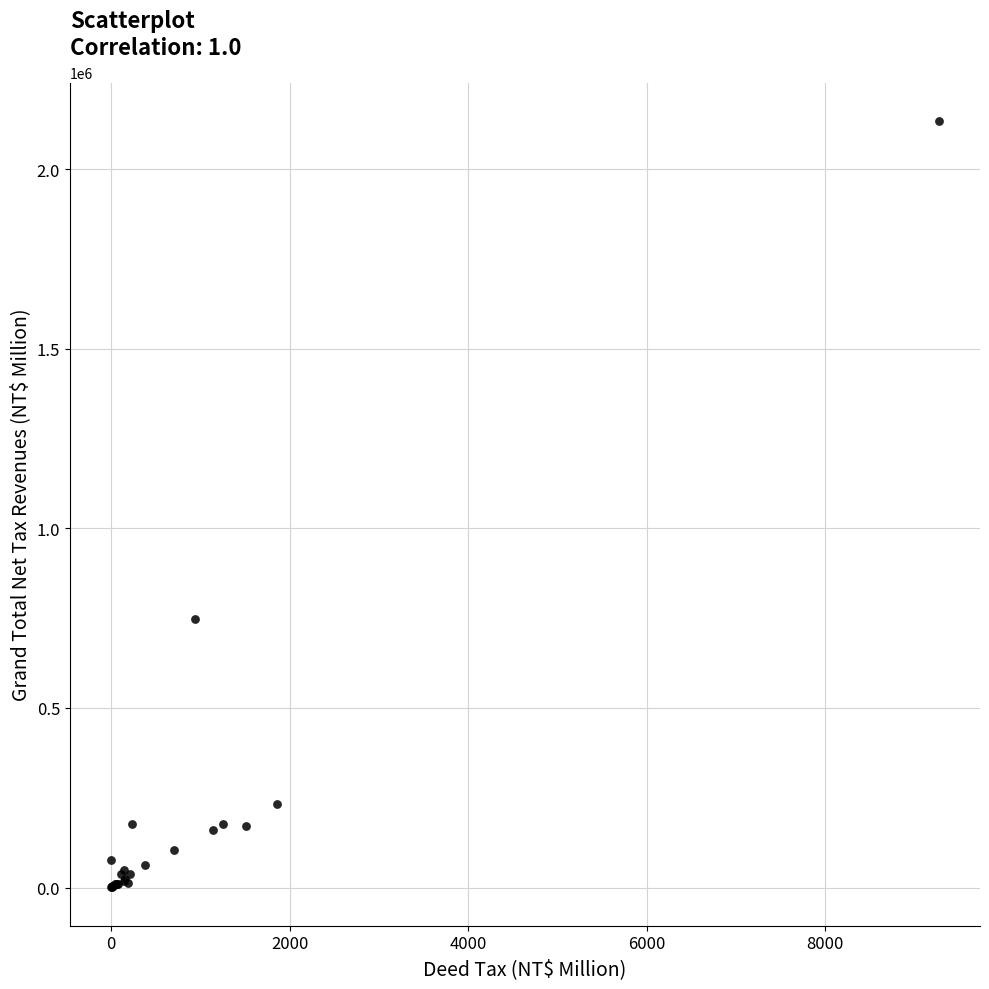

What Y value in the scatter plot is closest to 1067490?

748245